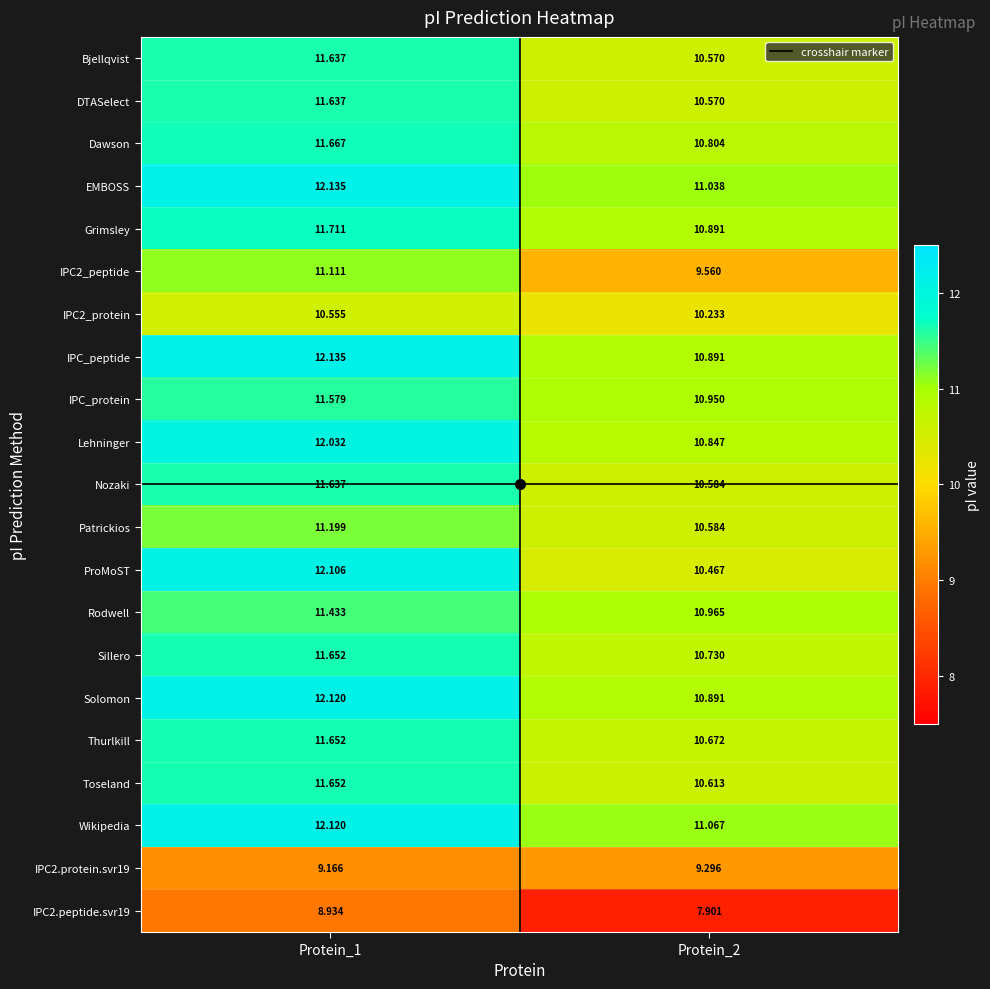

Between Protein_1 and Protein_2, which series saw the biggest shift?

ProMoST